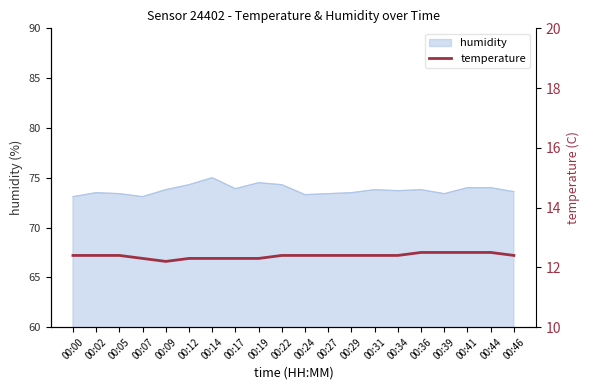

Reading left to right, what are all the values shown in this chart?

12.4	12.4	12.4	12.3	12.2	12.3	12.3	12.3	12.3	12.4	12.4	12.4	12.4	12.4	12.4	12.5	12.5	12.5	12.5	12.4